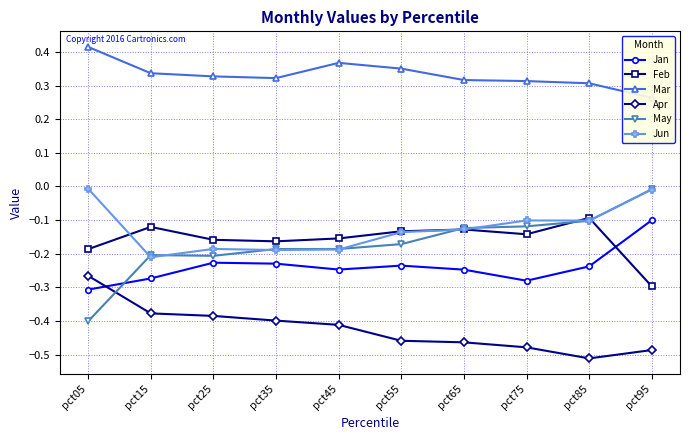

Does the chart have visible grid lines?

Yes